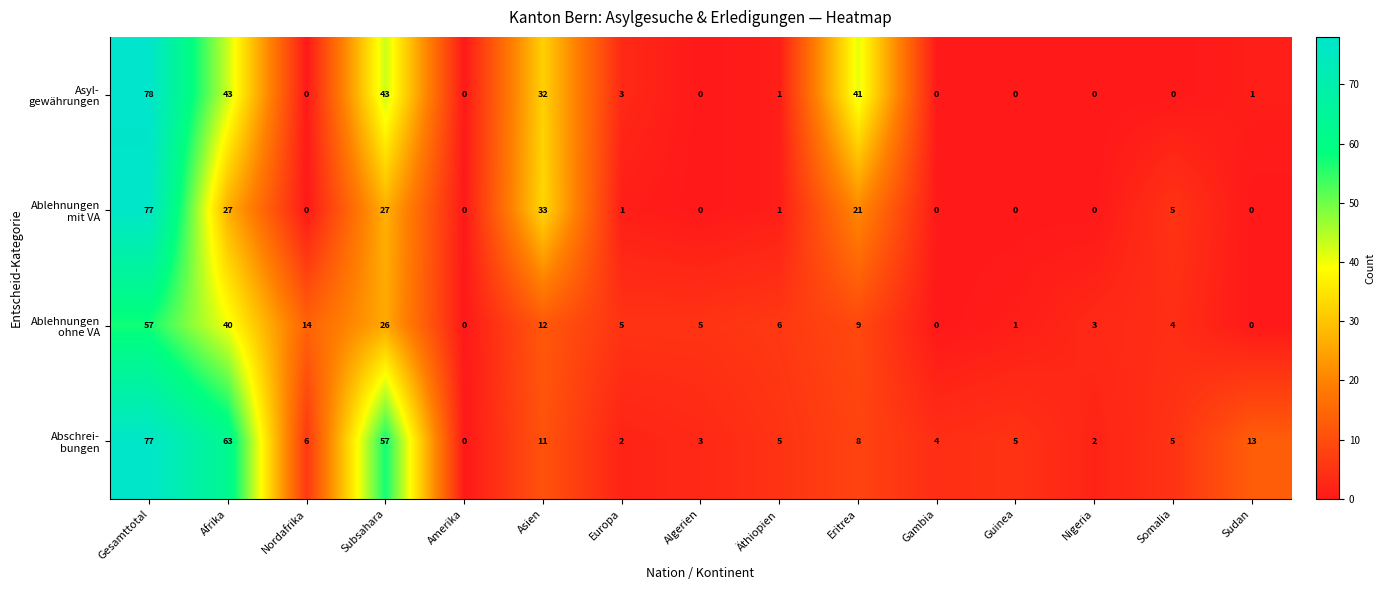

What is the spread (max minus min) of values at Äthiopien?

5